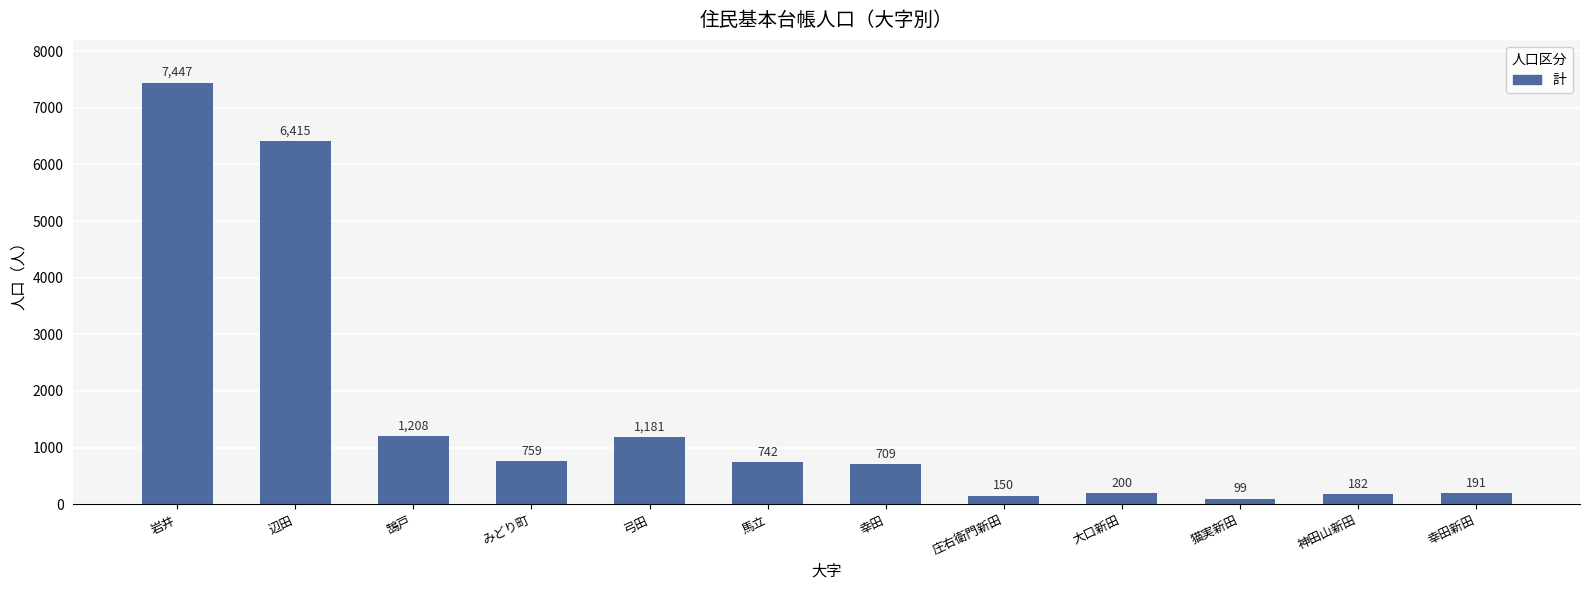

Rank the categories by value from lowest to highest.

猫実新田, 庄右衛門新田, 神田山新田, 幸田新田, 大口新田, 幸田, 馬立, みどり町, 弓田, 鵠戸, 辺田, 岩井